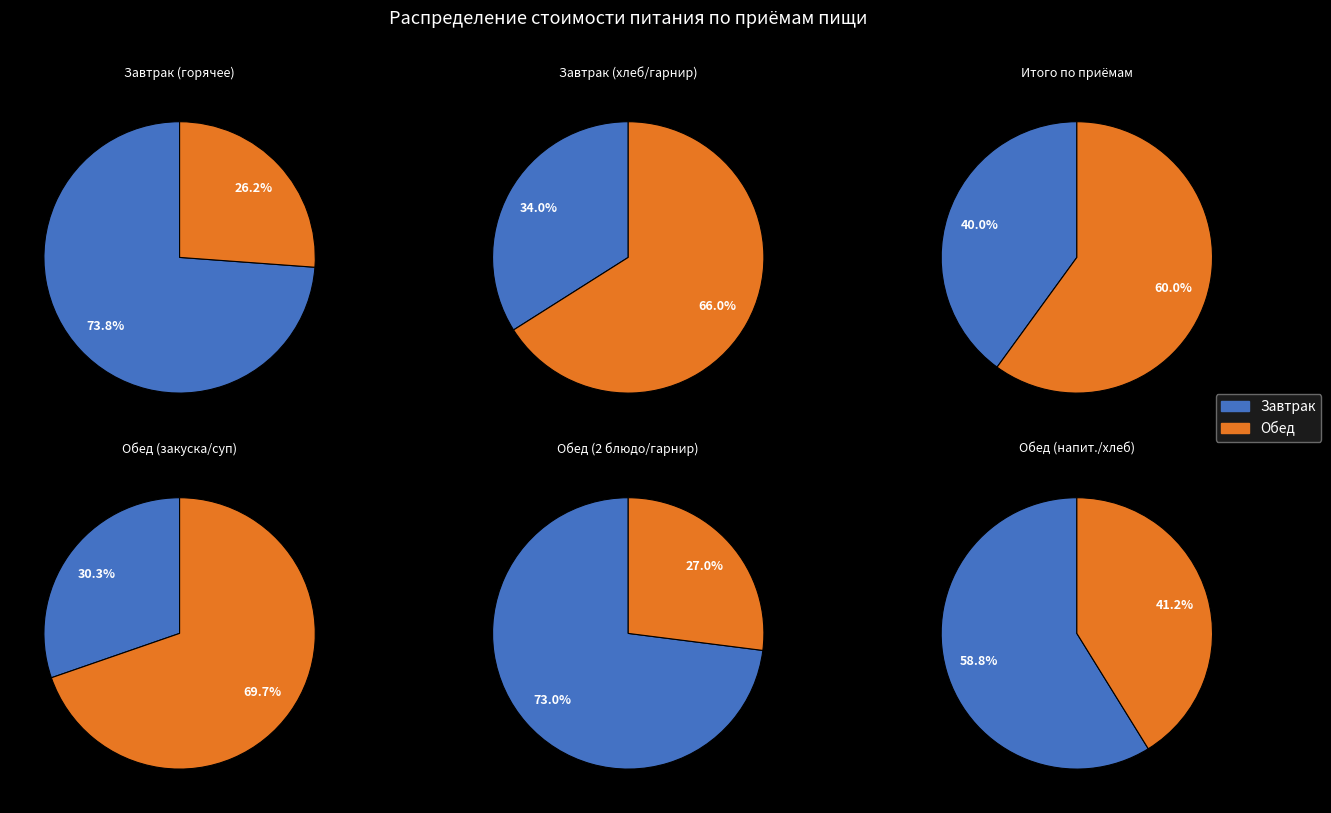

What is the largest slice in the pie chart?

Обед